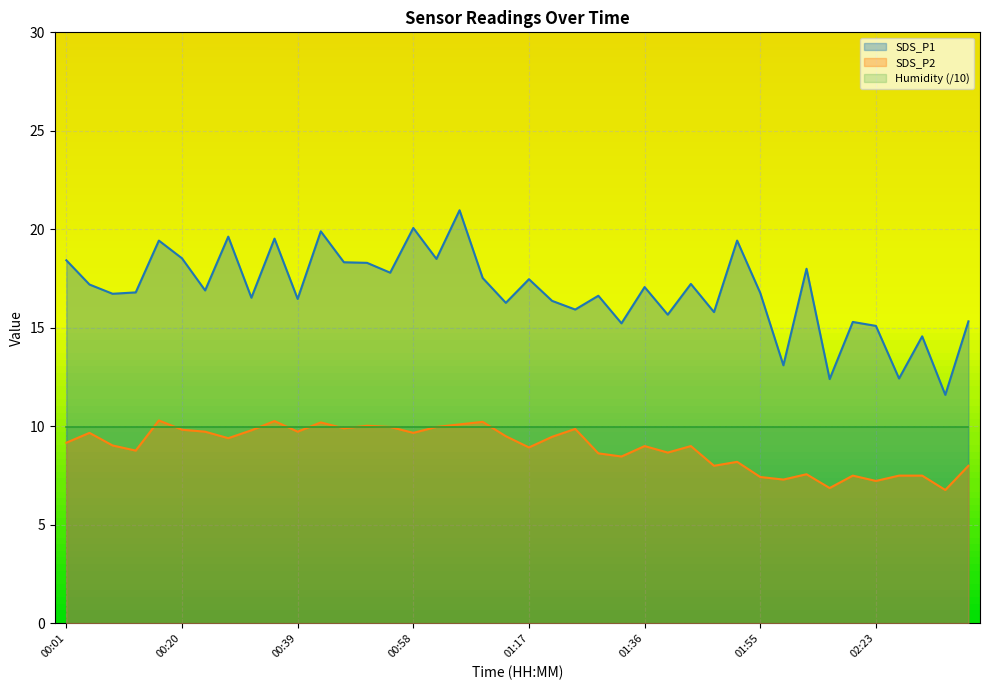

Reading left to right, list all the values displayed in this chart.

SDS_P1: 00:01=18.4	00:05=17.2	00:09=16.7	00:13=16.8	00:16=19.4	00:20=18.5	00:24=16.9	00:28=19.6	00:31=16.5	00:35=19.5	00:39=16.5	00:43=19.9	00:47=18.3	00:50=18.3	00:54=17.8	00:58=20.1	01:02=18.5	01:05=21.0	01:09=17.5	01:13=16.3	01:17=17.5	01:21=16.4	01:24=15.9	01:28=16.6	01:32=15.2	01:36=17.1	01:39=15.7	01:43=17.2	01:47=15.8	01:51=19.4	01:55=16.8	01:59=13.1	02:03=18.0	02:16=12.4	02:19=15.3	02:23=15.1	02:27=12.4	02:31=14.6	02:35=11.6	02:39=15.3
SDS_P2: 00:01=9.2	00:05=9.7	00:09=9.0	00:13=8.8	00:16=10.3	00:20=9.8	00:24=9.7	00:28=9.4	00:31=9.8	00:35=10.3	00:39=9.7	00:43=10.2	00:47=9.9	00:50=10.0	00:54=10.0	00:58=9.7	01:02=10.0	01:05=10.1	01:09=10.2	01:13=9.5	01:17=8.9	01:21=9.5	01:24=9.9	01:28=8.6	01:32=8.5	01:36=9.0	01:39=8.7	01:43=9.0	01:47=8.0	01:51=8.2	01:55=7.4	01:59=7.3	02:03=7.6	02:16=6.9	02:19=7.5	02:23=7.2	02:27=7.5	02:31=7.5	02:35=6.8	02:39=8.0